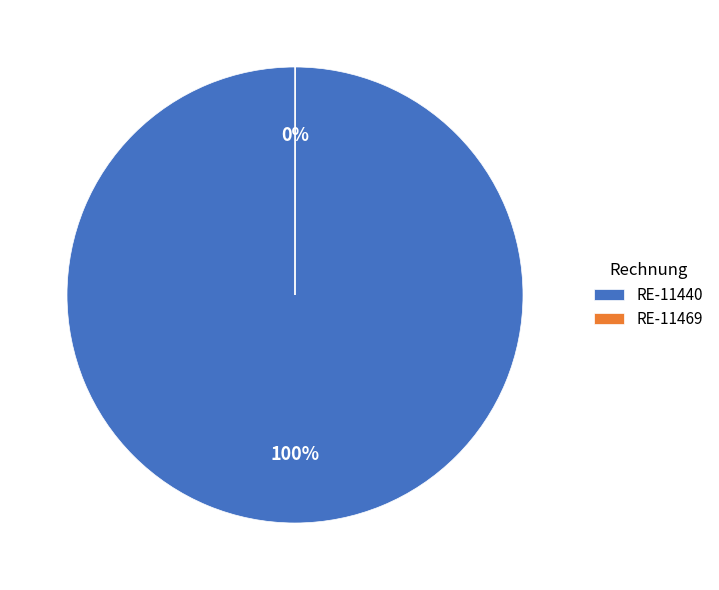

To the nearest percent, what is the average slice percentage?

50%